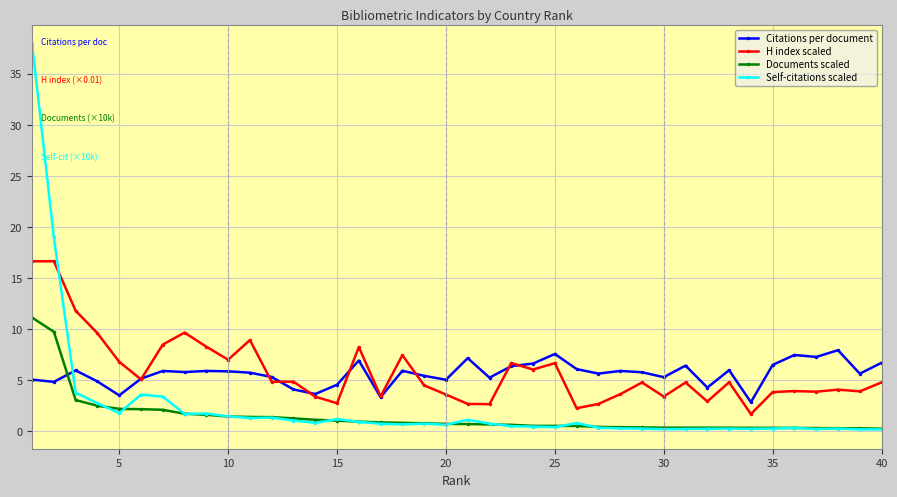

Which series has the largest range (max minus min)?

Self-citations scaled